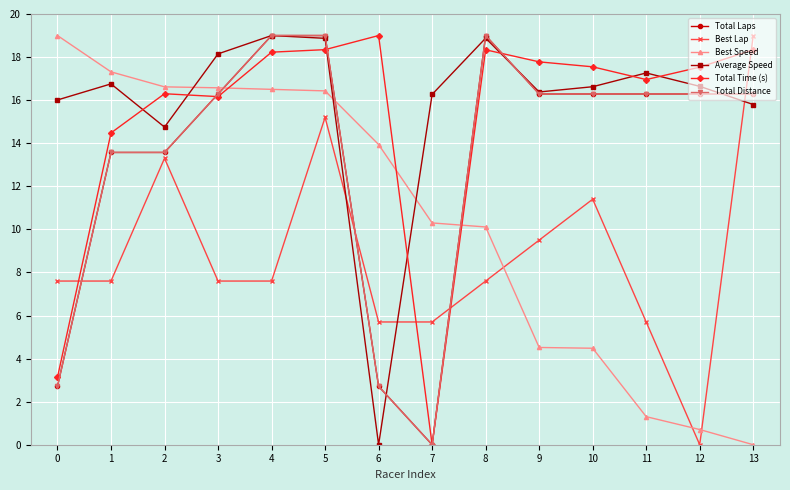

How many values in the Total Distance series are below 16?

5